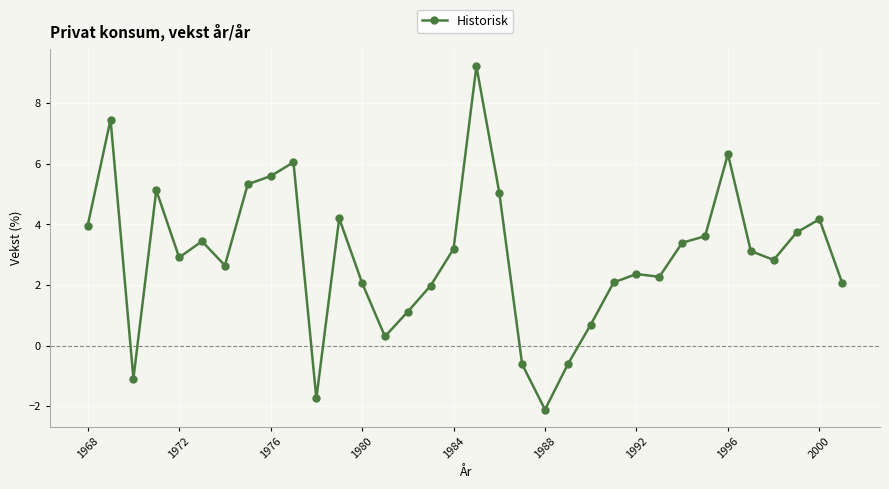

What is the difference between the maximum and minimum values?

11.3